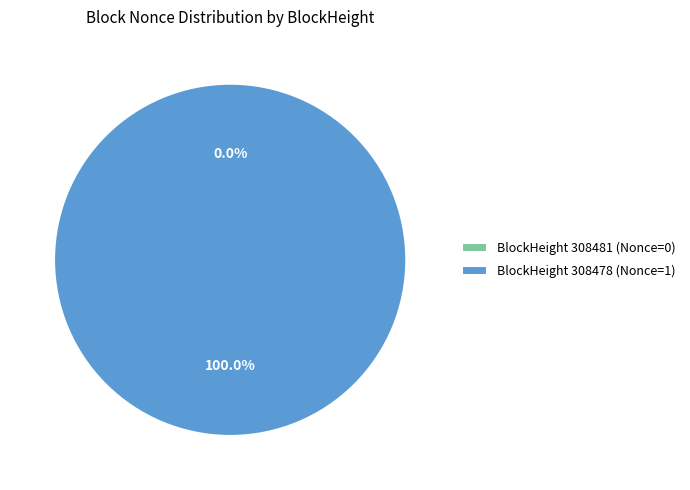

Does any single category account for the majority?

Yes